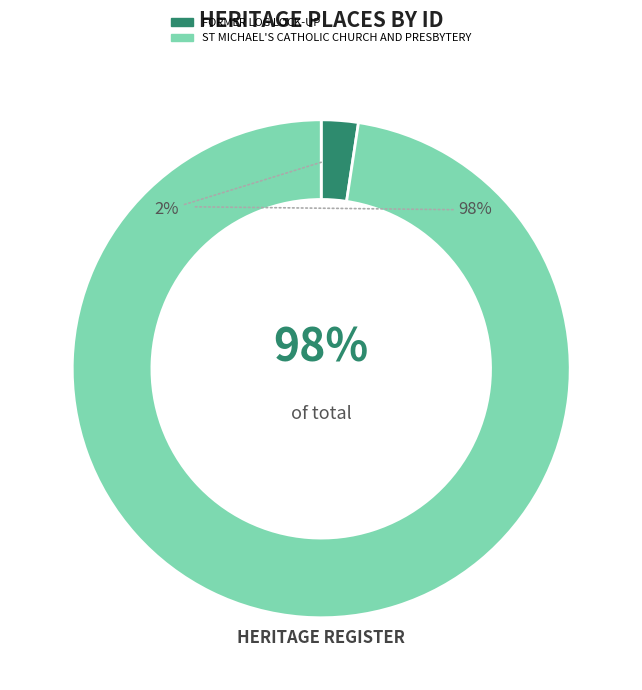

To the nearest percent, what is the average slice percentage?

50%